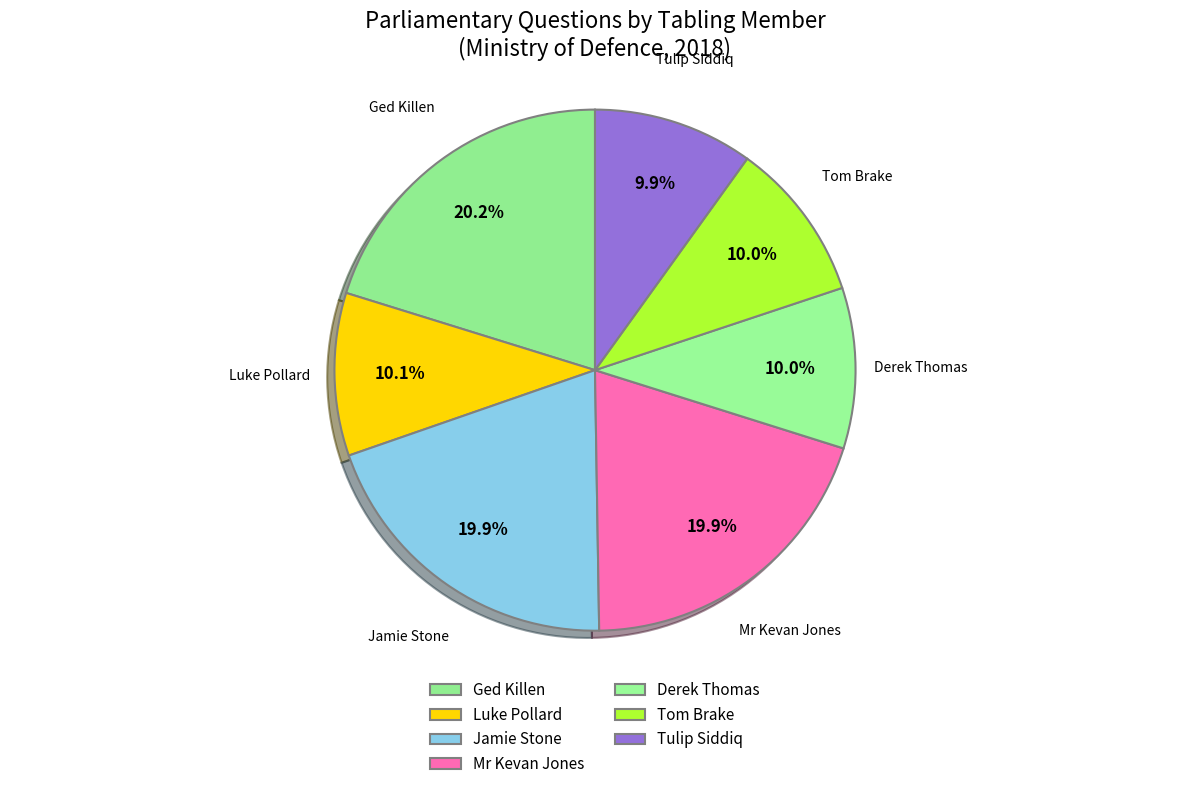

Is there any slice that represents more than half of the pie?

No